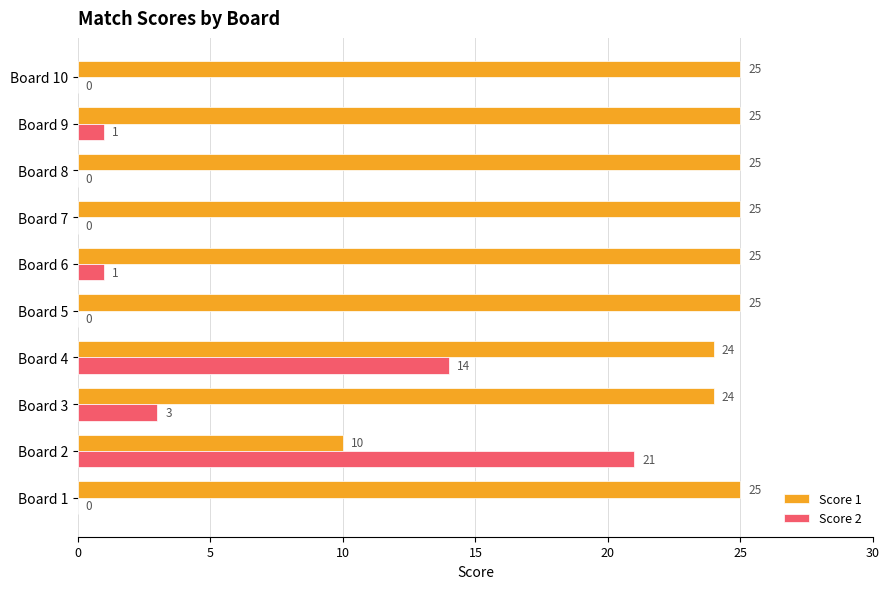

Is it true that Score 2 equals -8 at Board 8?

False